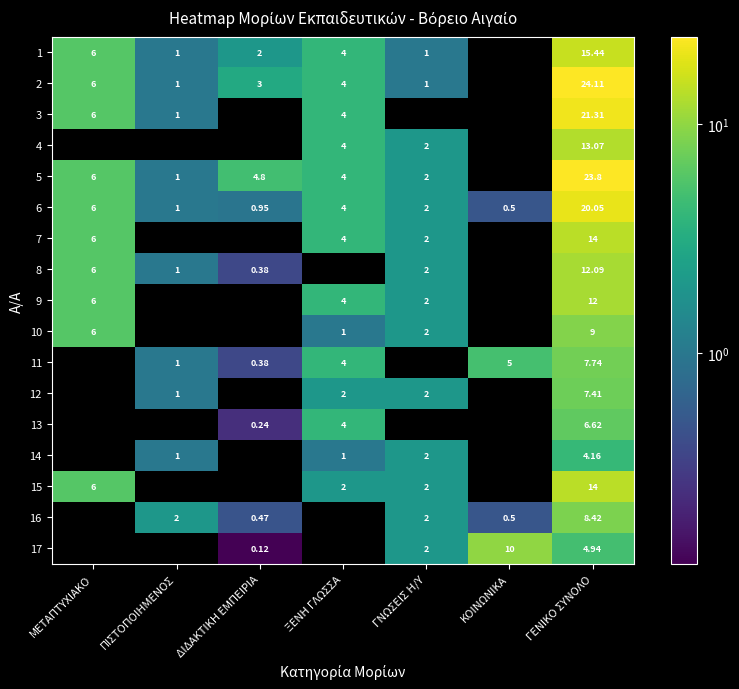

How many categories are shown in the chart?

7